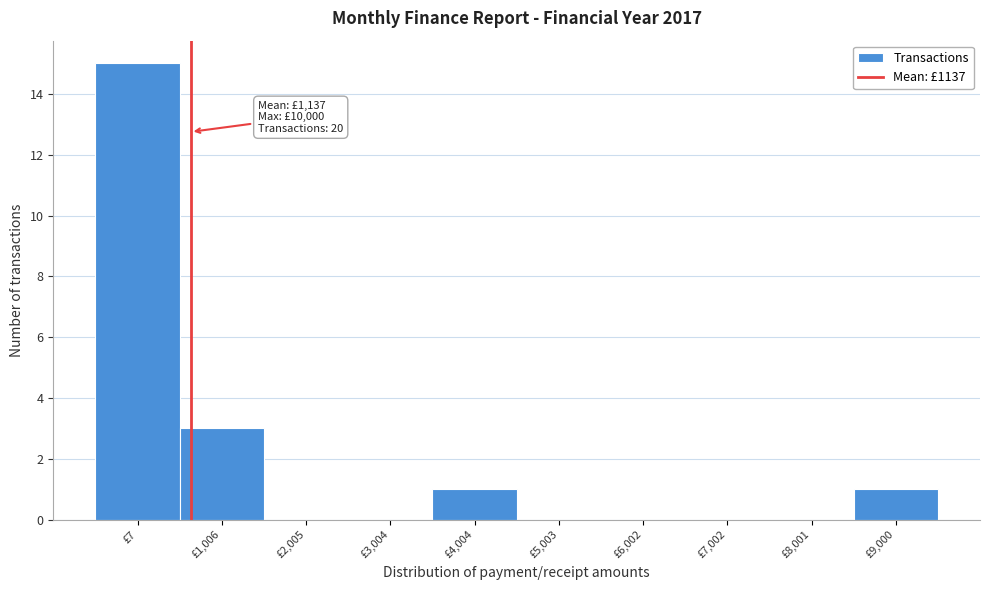

Reading left to right, list all the values displayed in this chart.

£7=15	£1,006=3	£2,005=0	£3,004=0	£4,004=1	£5,003=0	£6,002=0	£7,002=0	£8,001=0	£9,000=1